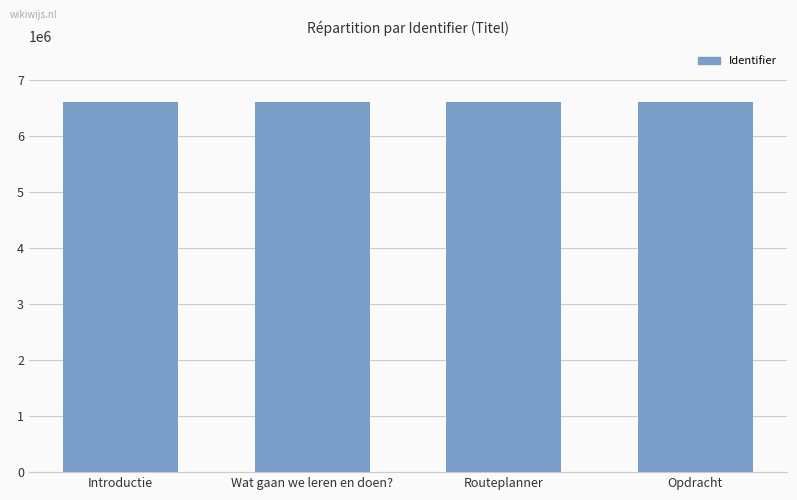

What is the ratio of the value at Opdracht to the value at Introductie?

1.0